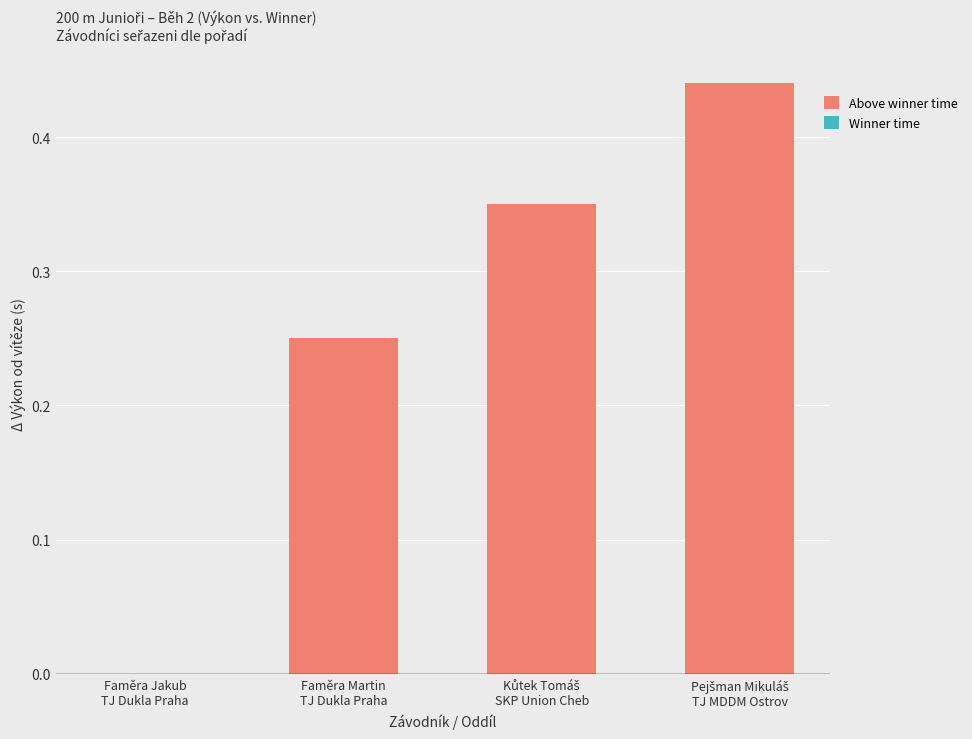

What is the sum of all values?

1.0